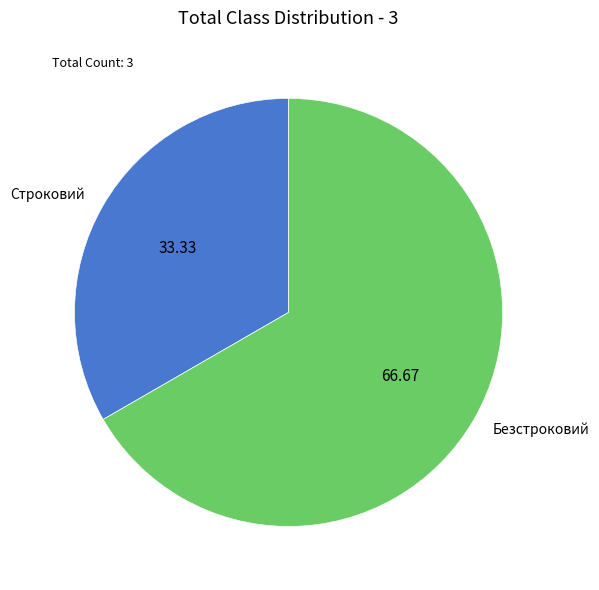

Does Строковий represent more than half of the total?

No